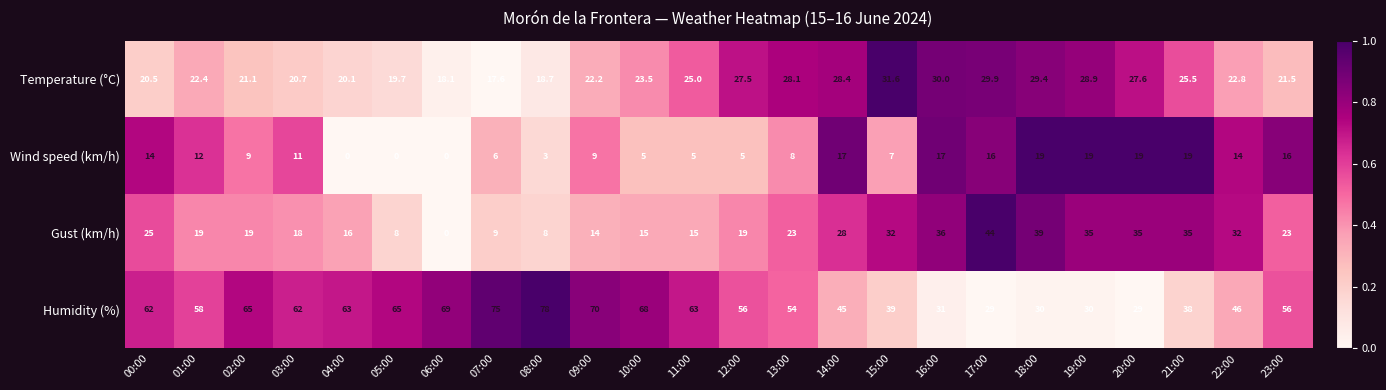

Which series has the largest total across all categories?

Humidity (%)